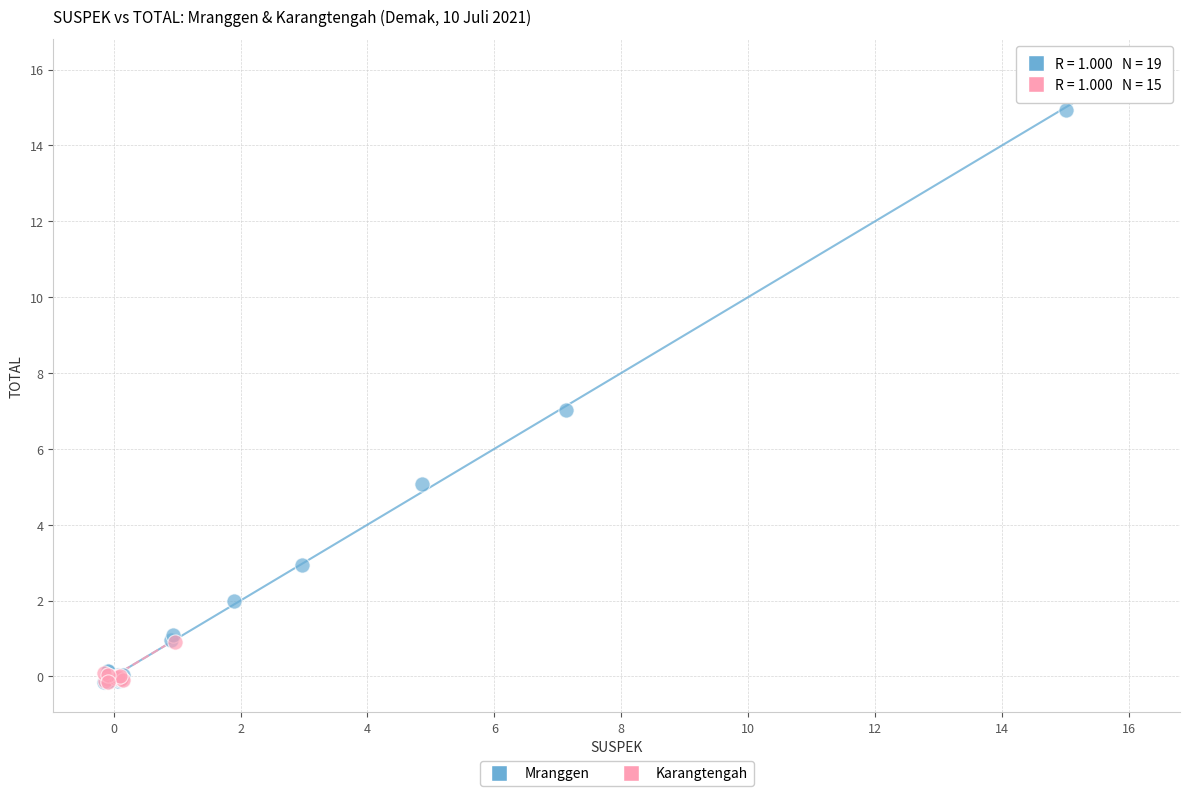

Which series has the largest Y range (max minus min)?

Mranggen